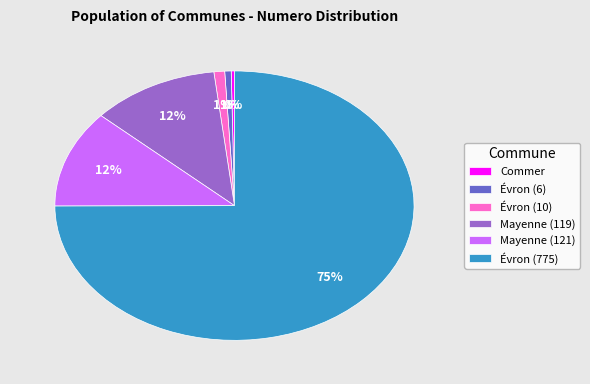

True or false: Mayenne (119) accounts for 12% of the total.

True